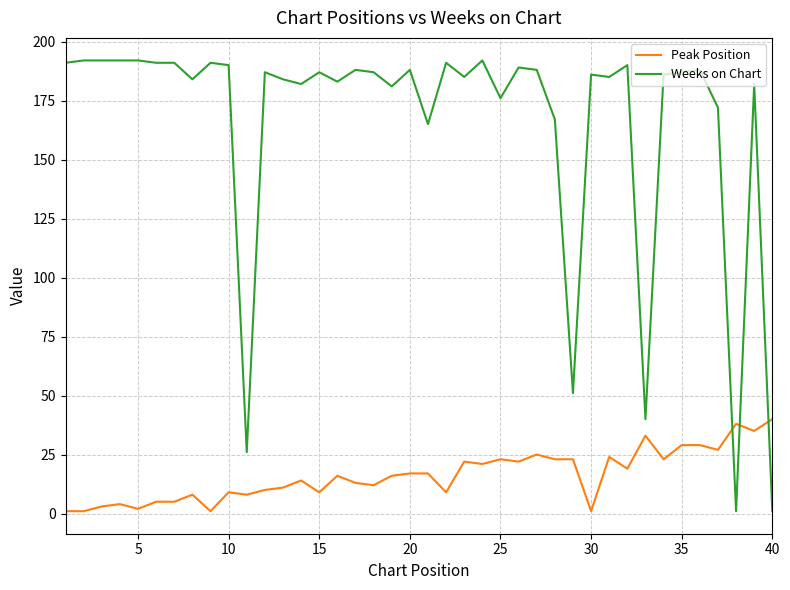

How many times do Peak Position and Weeks on Chart cross each other?

3